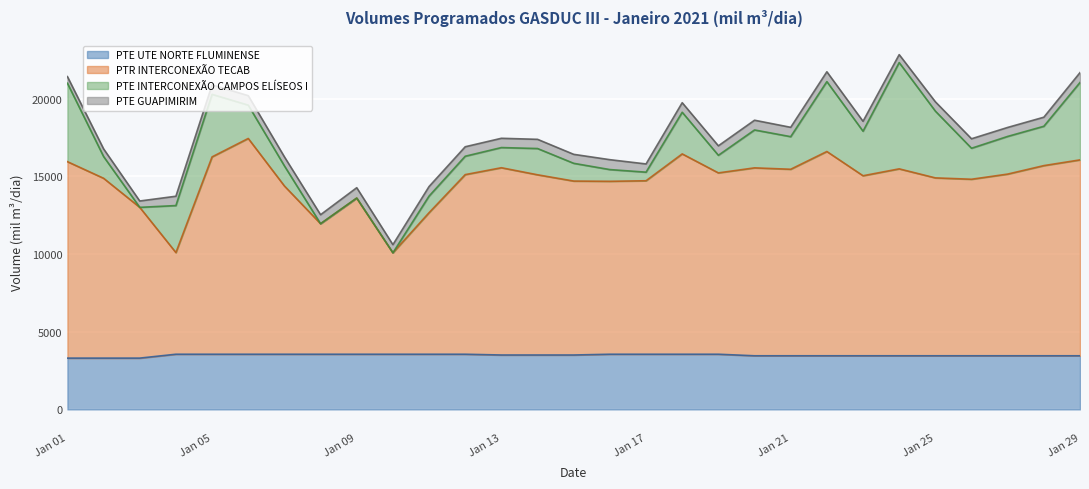

Is it true that PTE UTE NORTE FLUMINENSE equals 3550.0 at 2021-01-08?

True